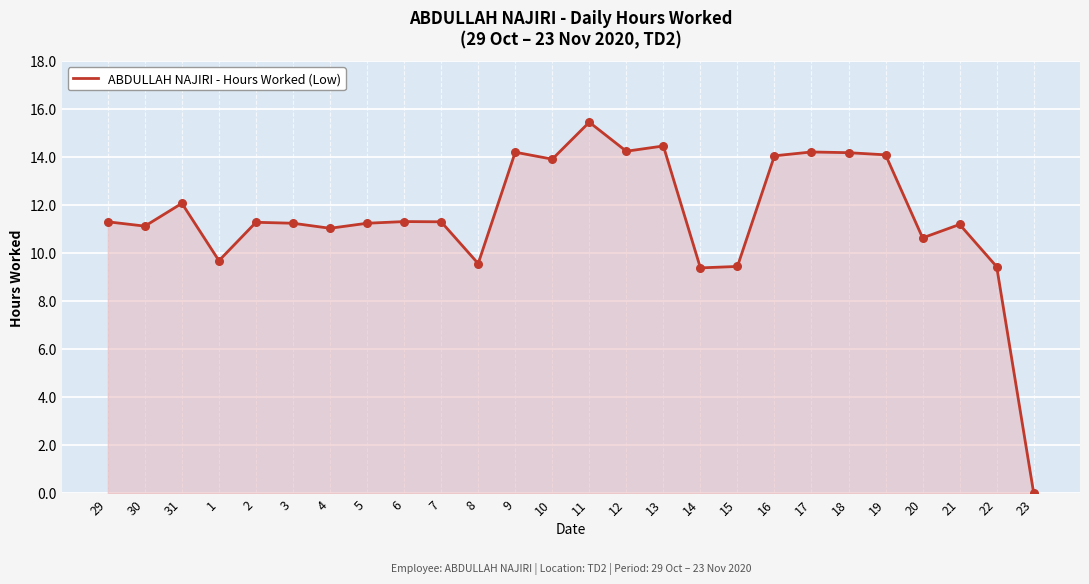

What is the change in value from 9 to 22?

-4.8